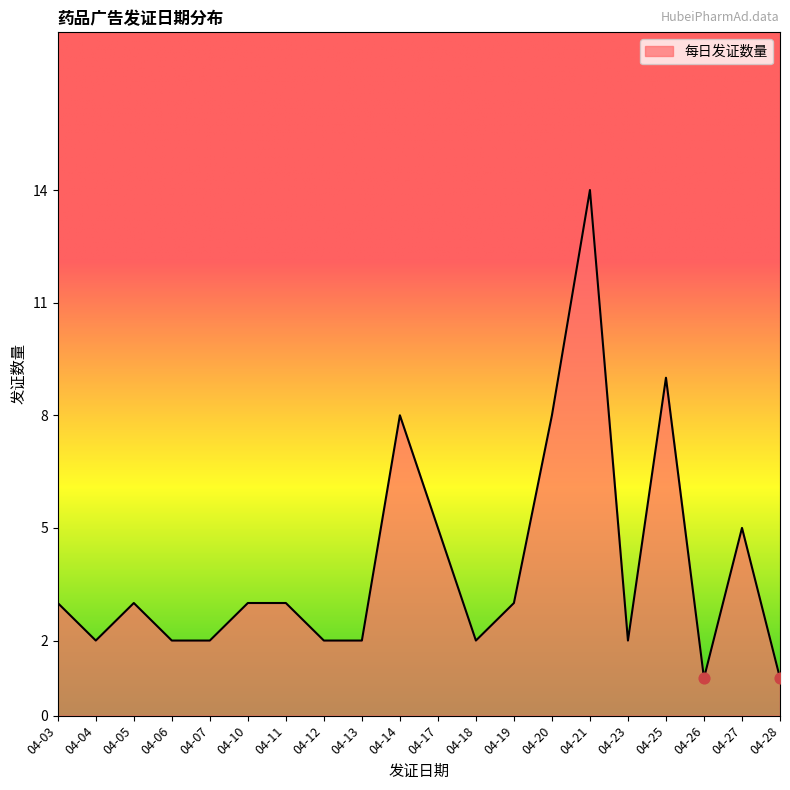

What is the change in value from 04-06 to 04-14?

+6